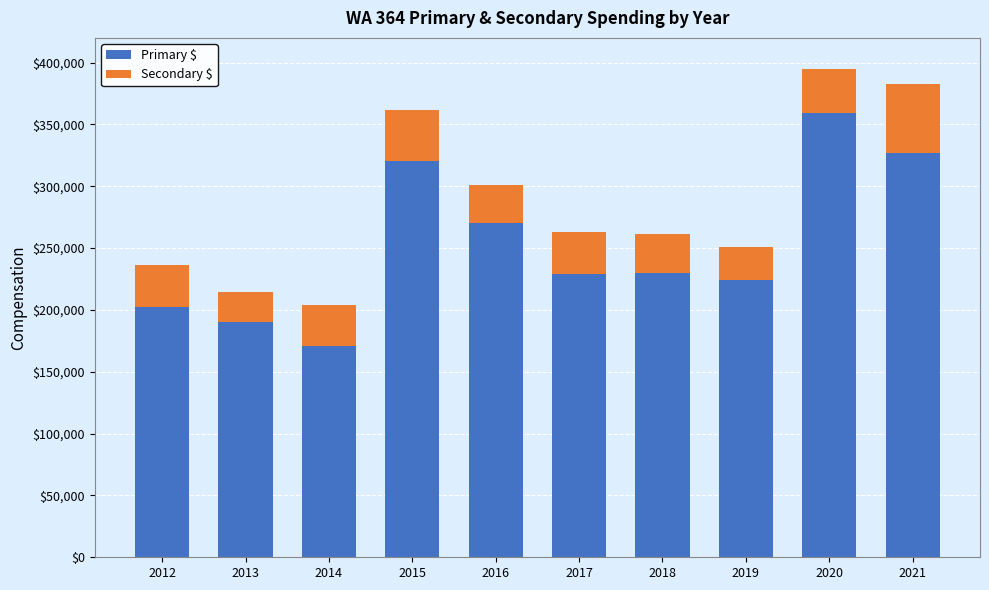

Are the bars grouped side by side (vs. stacked)?

No